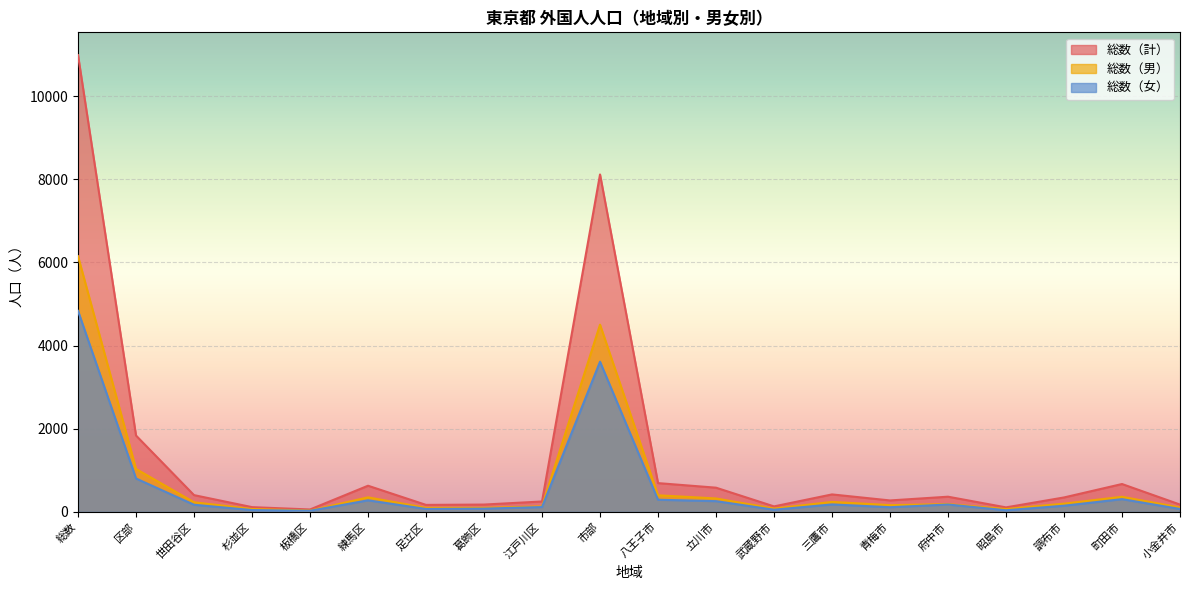

Rank the categories by 総数（男） value from lowest to highest.

板橋区, 昭島市, 杉並区, 武蔵野市, 足立区, 葛飾区, 小金井市, 江戸川区, 青梅市, 府中市, 調布市, 世田谷区, 三鷹市, 立川市, 練馬区, 町田市, 八王子市, 区部, 市部, 総数